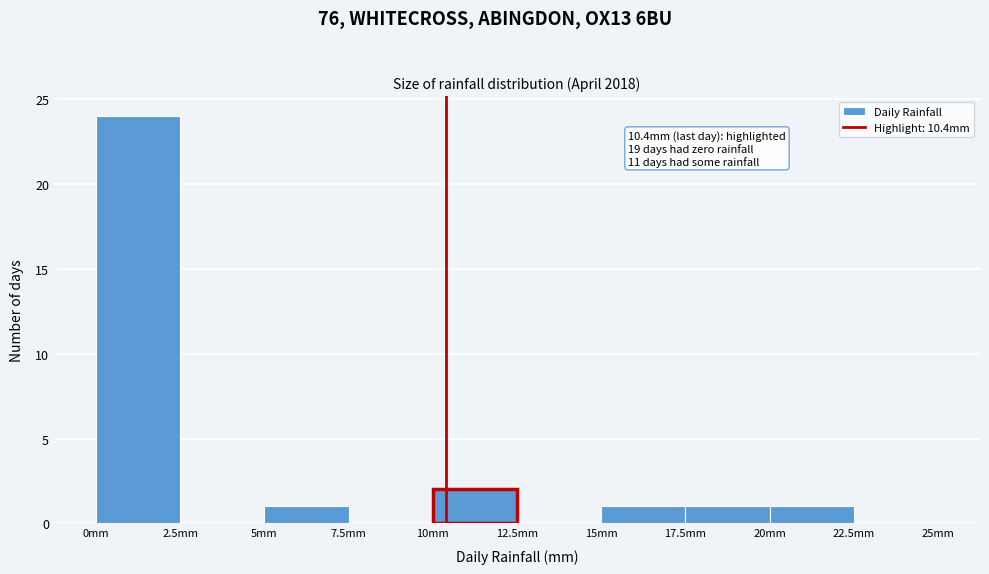

Which range on the x-axis has the tallest bar?

0.0 to 2.5